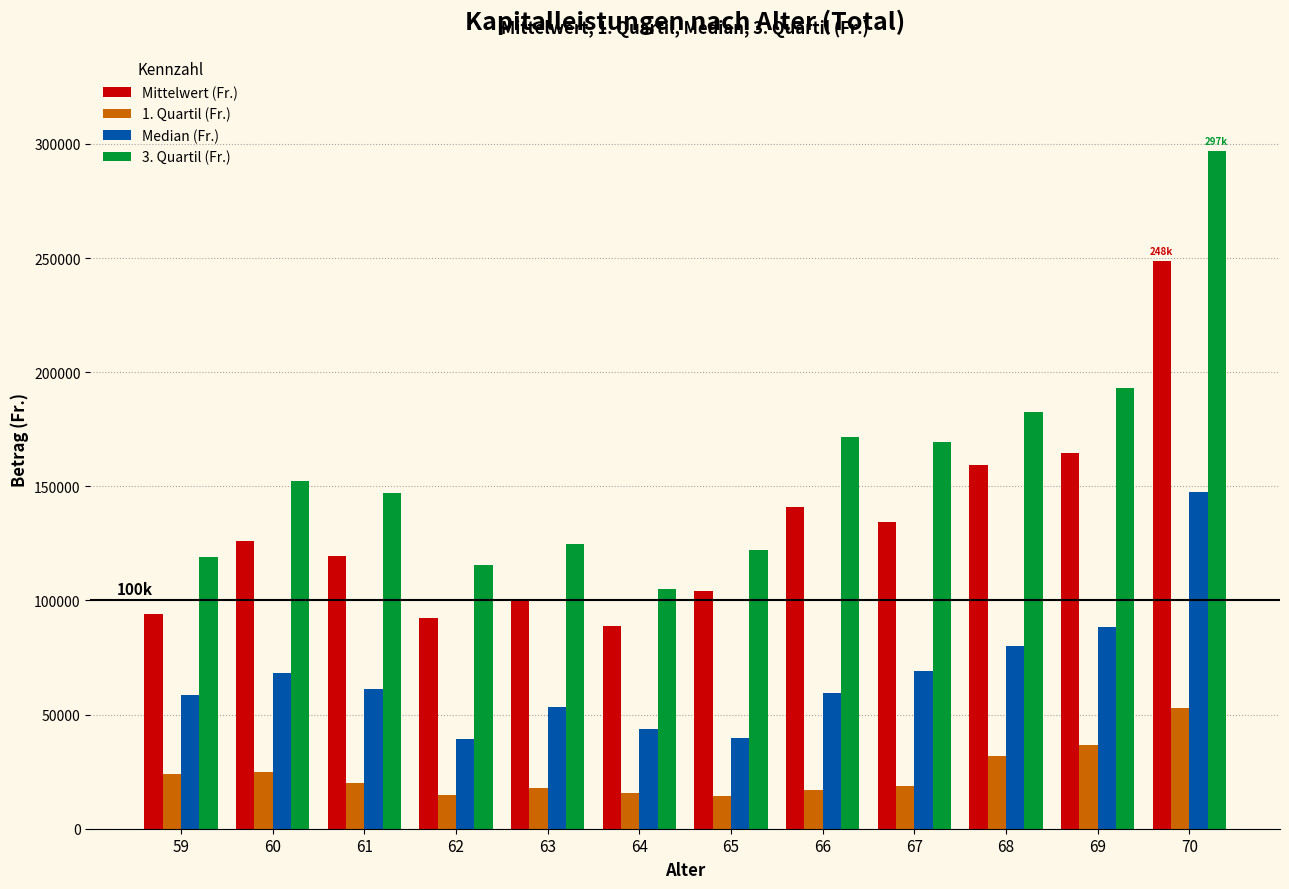

Which series changed the most between 63 and 67?

3. Quartil (Fr.)